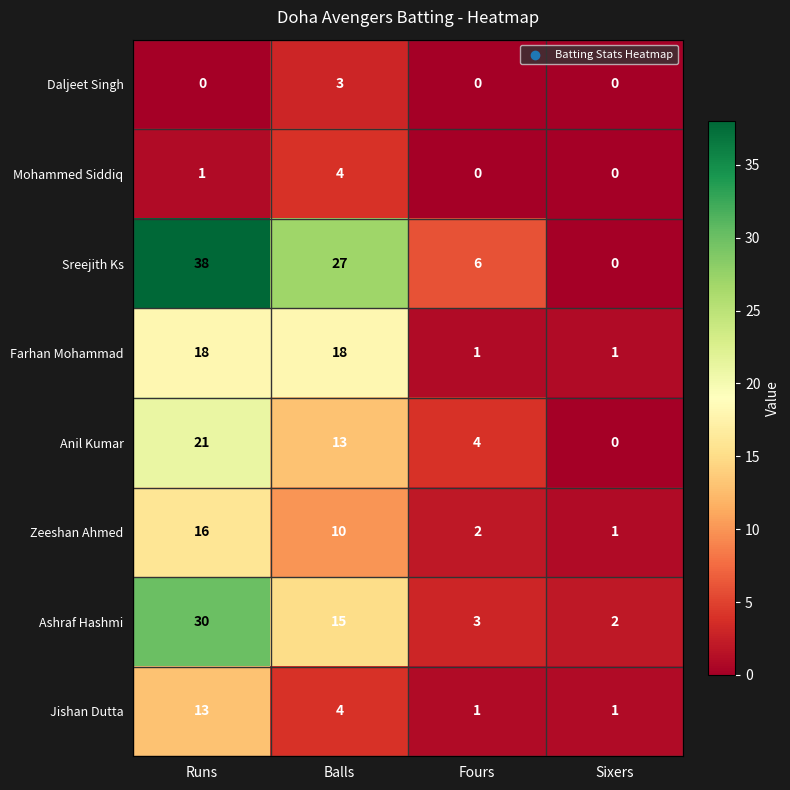

Which series has the largest total across all categories?

Sreejith Ks